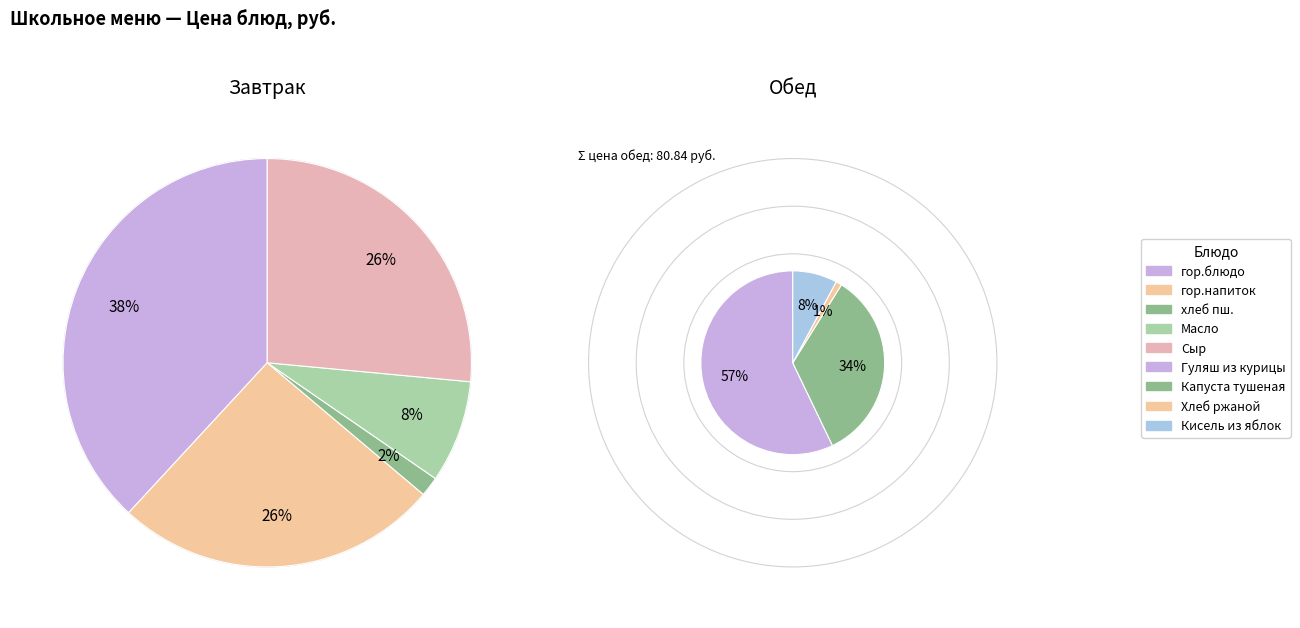

Combined, what portion of the pie is гор.напиток and Кисель из яблок?

16.3%